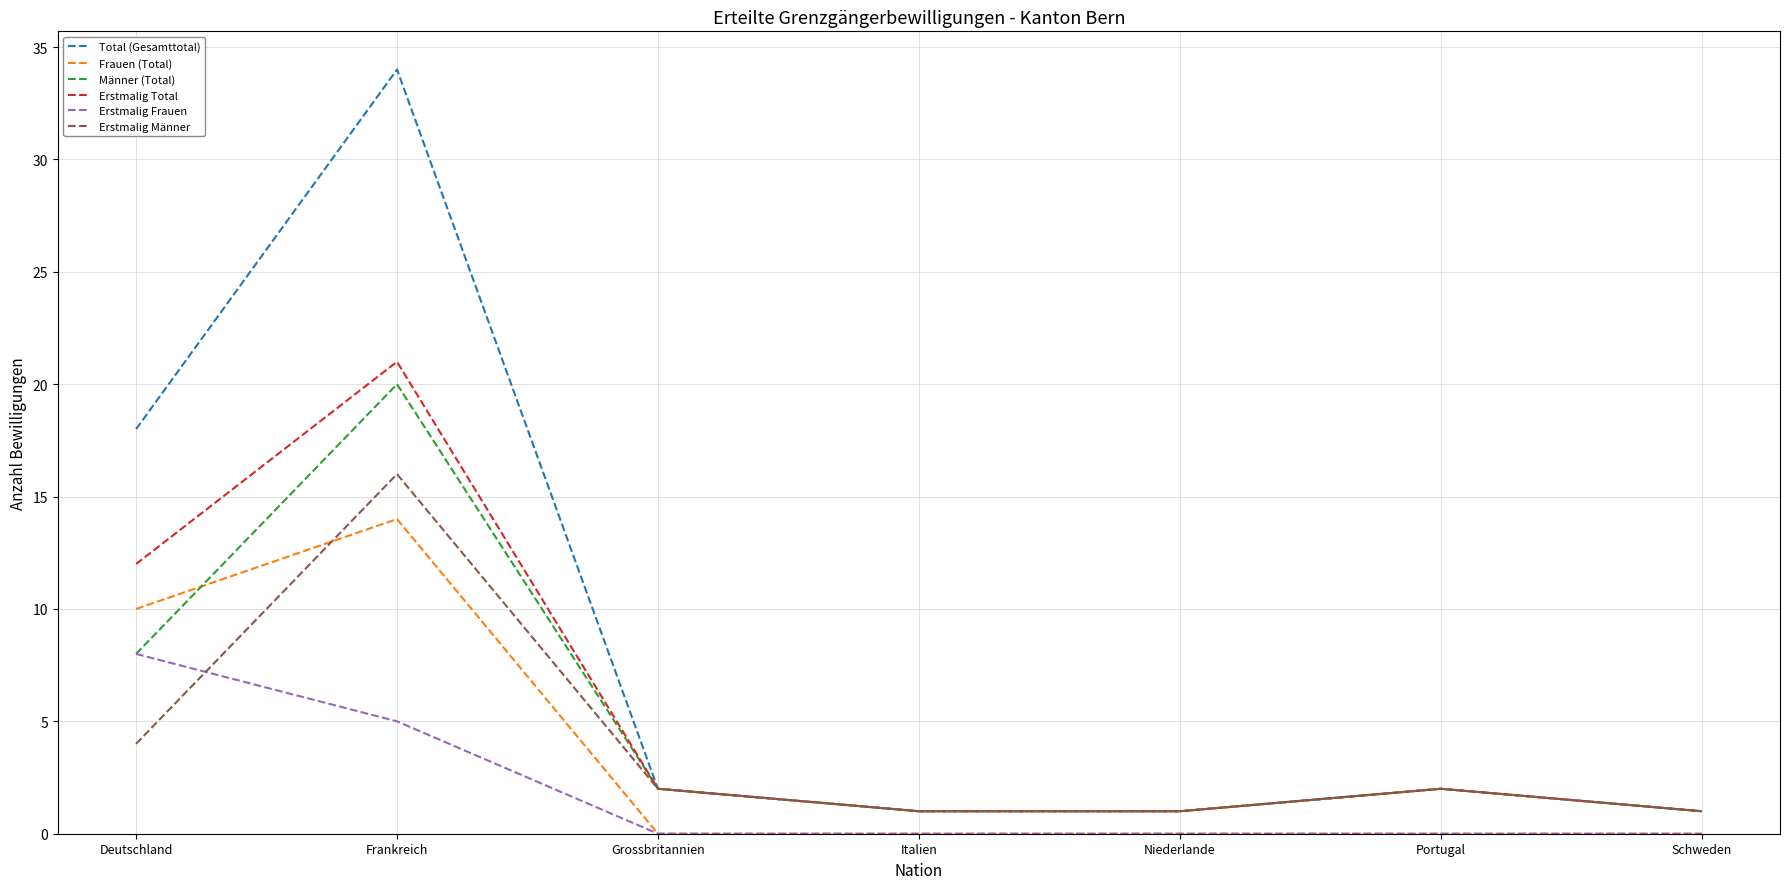

What is the total value across all series at Frankreich?

110